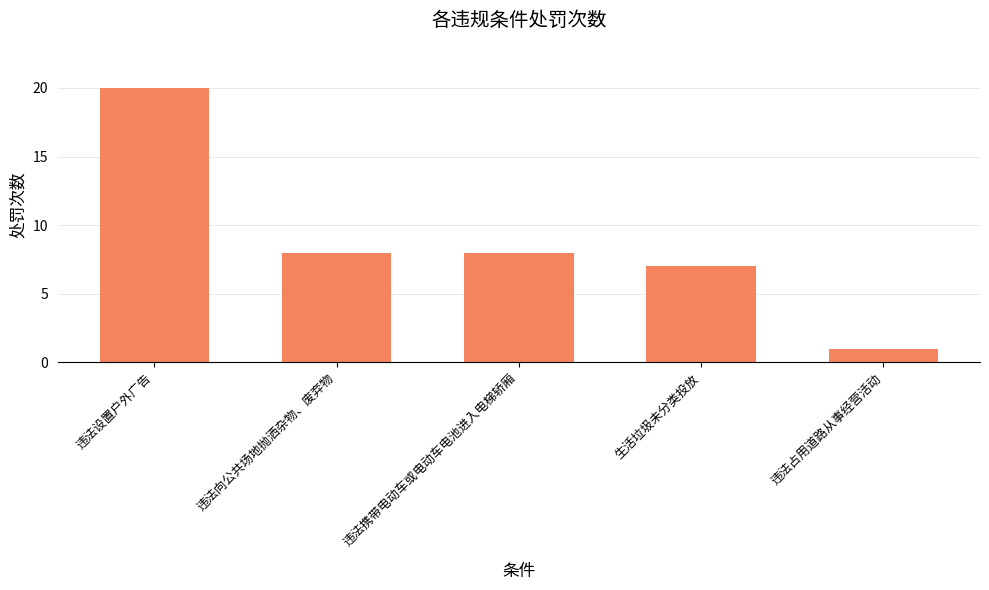

What is the change in value from 违法设置户外广告 to 生活垃圾未分类投放?

-13